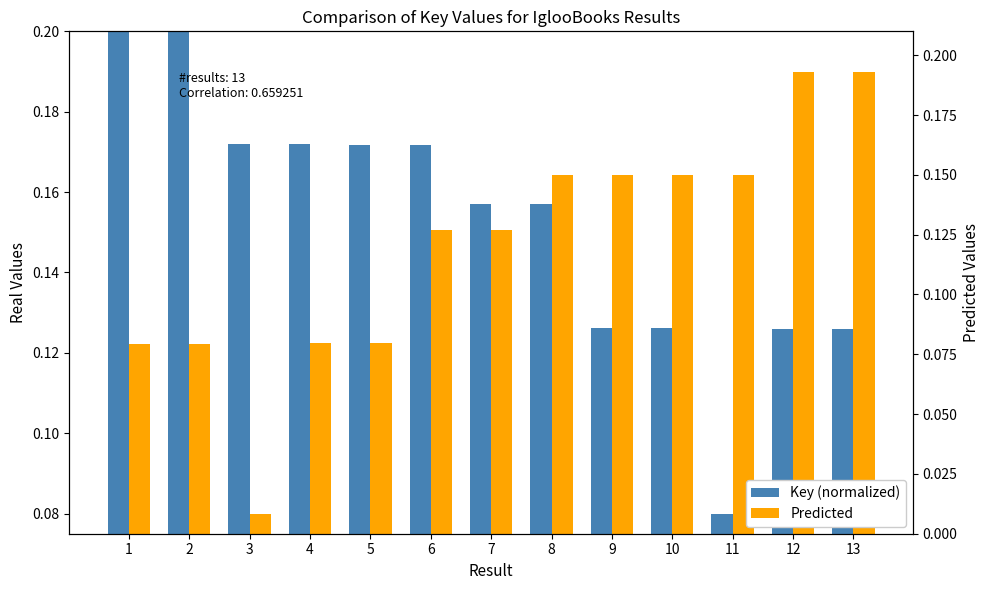

What is the difference between the maximum and second lowest values in the Key (normalized) series?

0.1